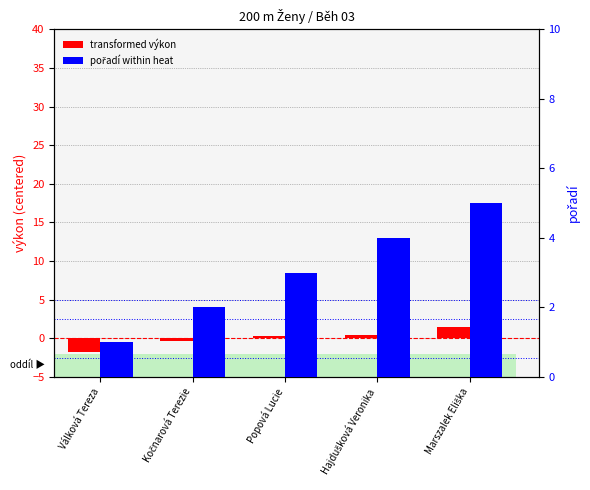

Are the bars grouped side by side (vs. stacked)?

Yes